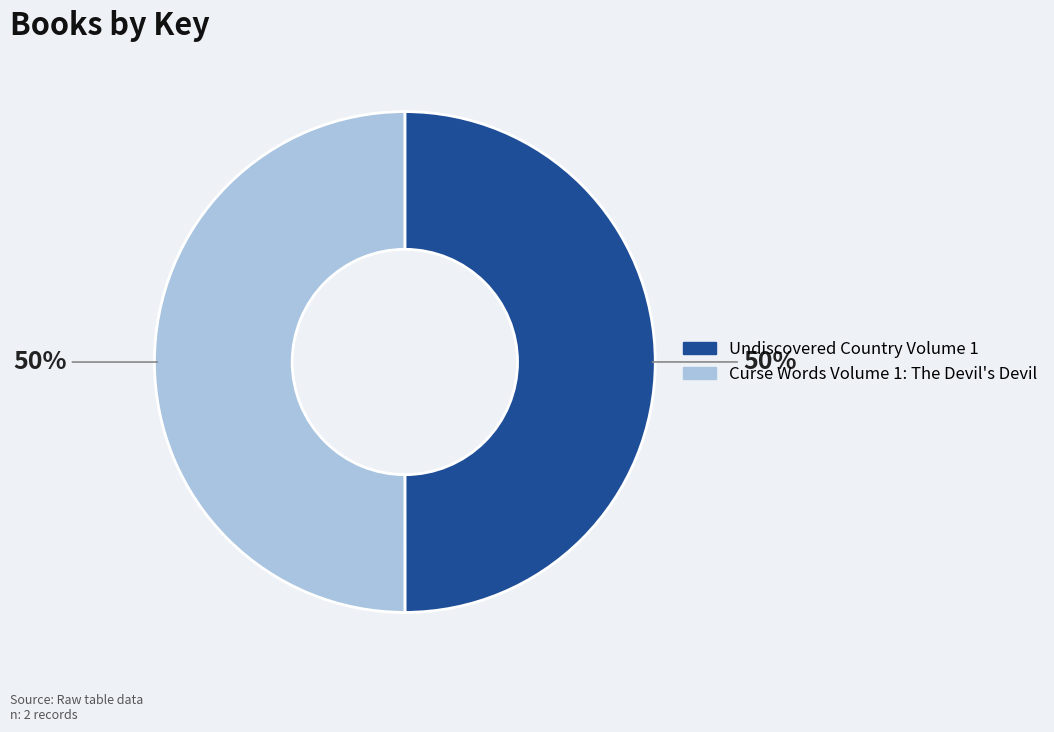

What percentage is the Curse Words Volume 1: The Devil's Devil slice, to the nearest percent?

50%